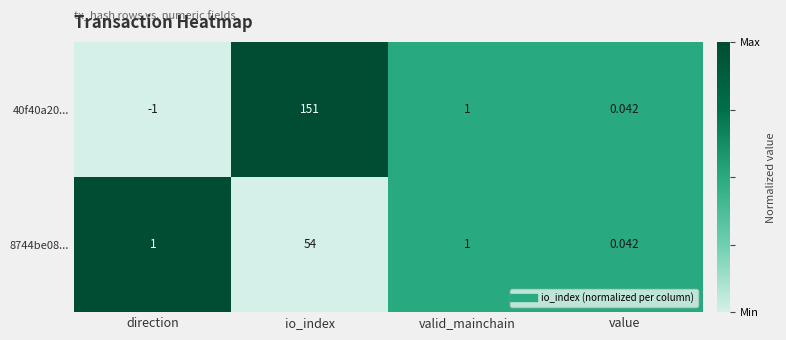

At which category does the chart reach its peak across all series?

io_index